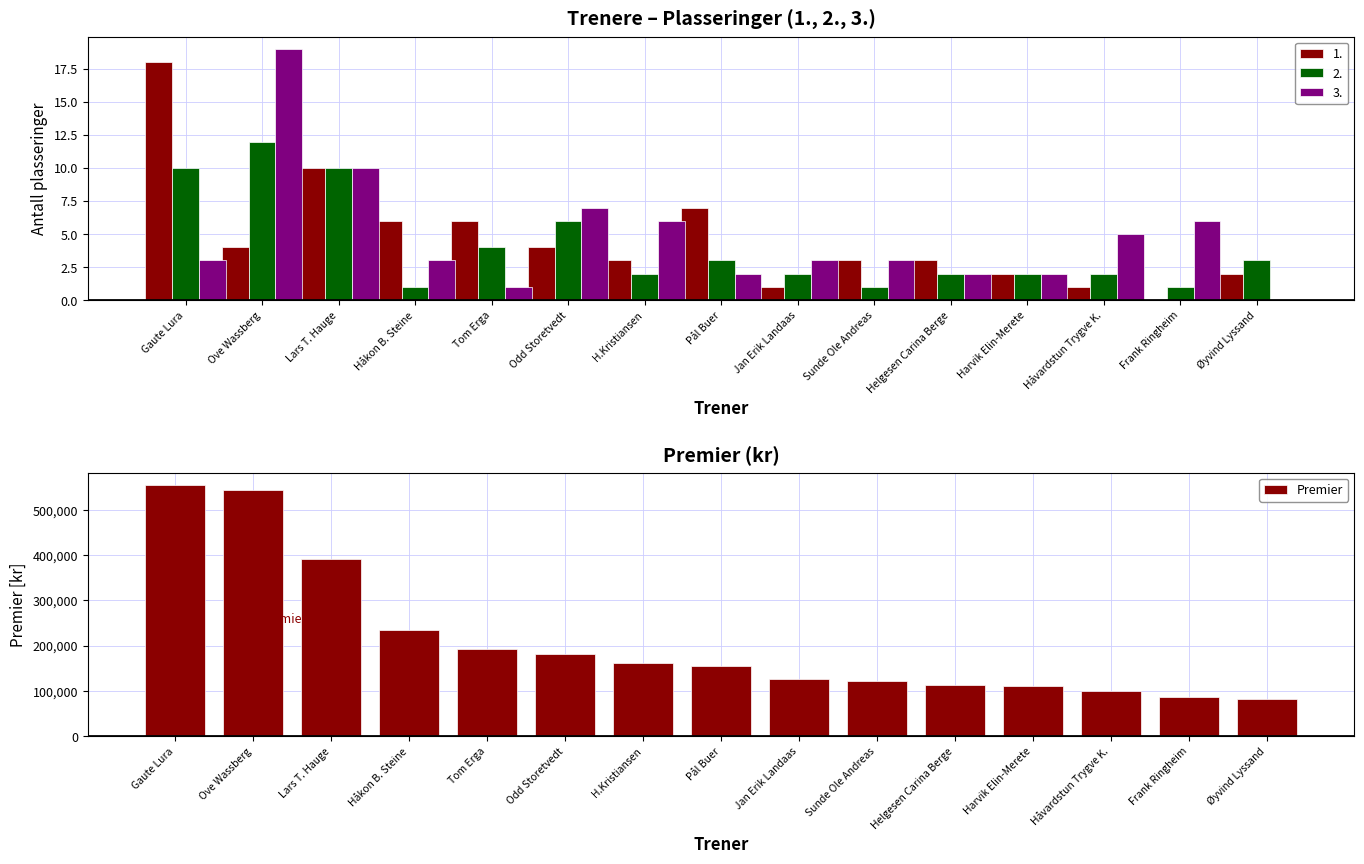

Reading left to right, transcribe all the data shown in this chart.

554500	543000	391000	234500	193000	180500	162000	154500	125500	121000	113500	111000	99500	85500	81500